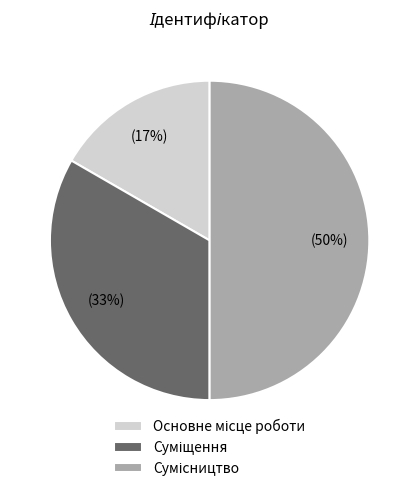

Count the number of slices in the pie.

3